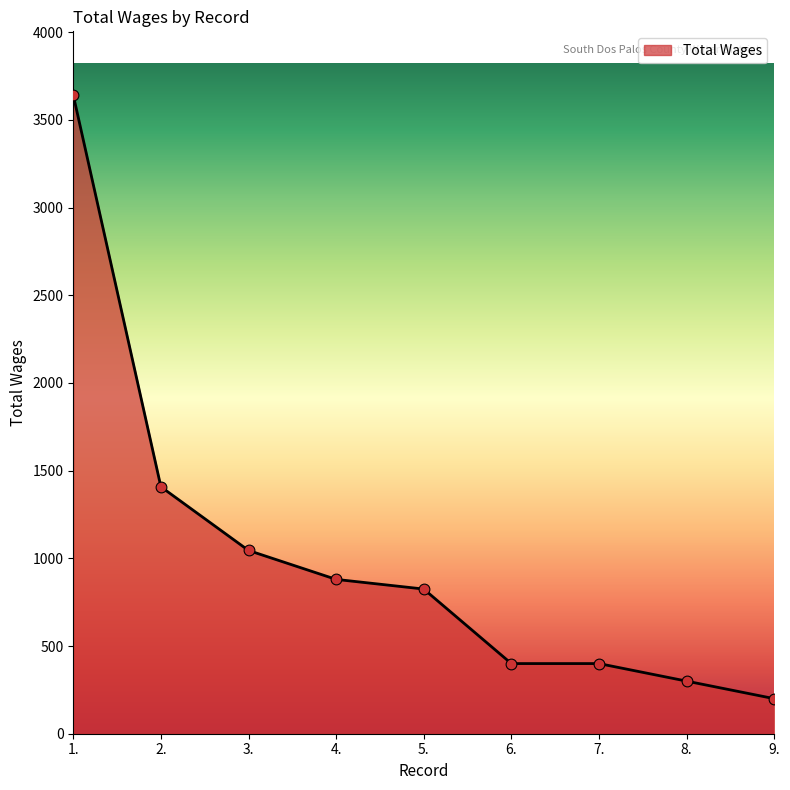

Between 6. and 1., which is larger?

1.